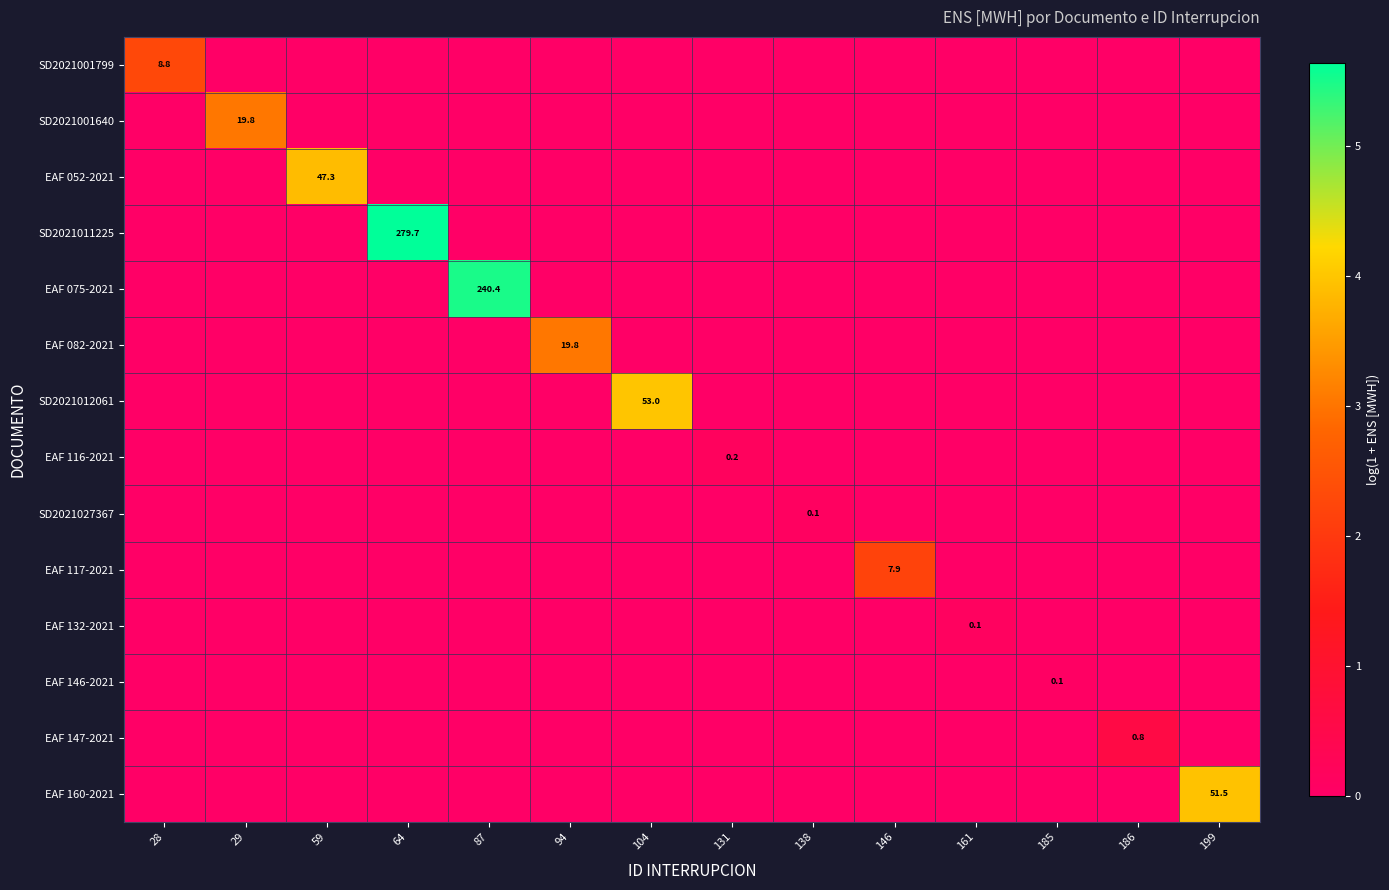

Rank the series by their maximum value, from lowest to highest.

EAF 146-2021, SD2021027367, EAF 132-2021, EAF 116-2021, EAF 147-2021, EAF 117-2021, SD2021001799, SD2021001640, EAF 082-2021, EAF 052-2021, EAF 160-2021, SD2021012061, EAF 075-2021, SD2021011225